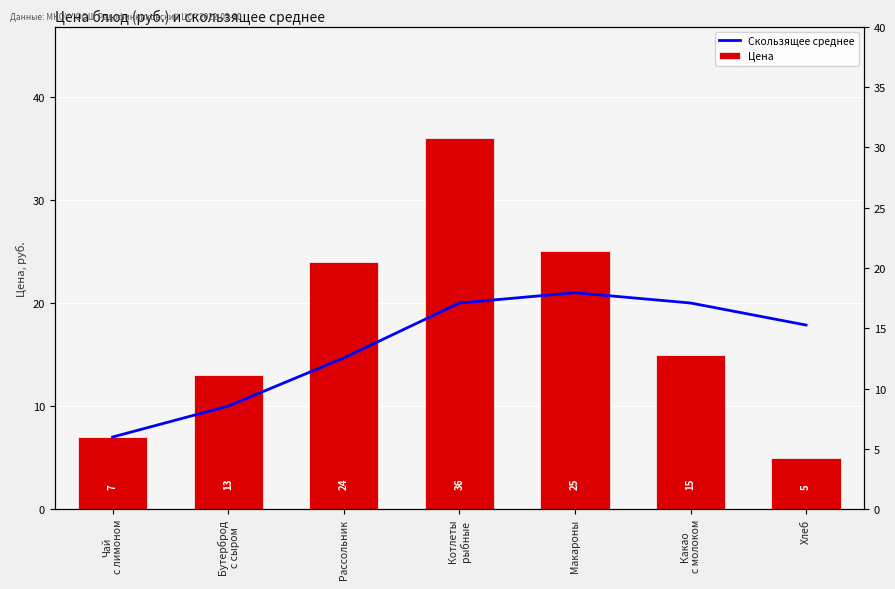

What is the average value of the Цена series?

17.9